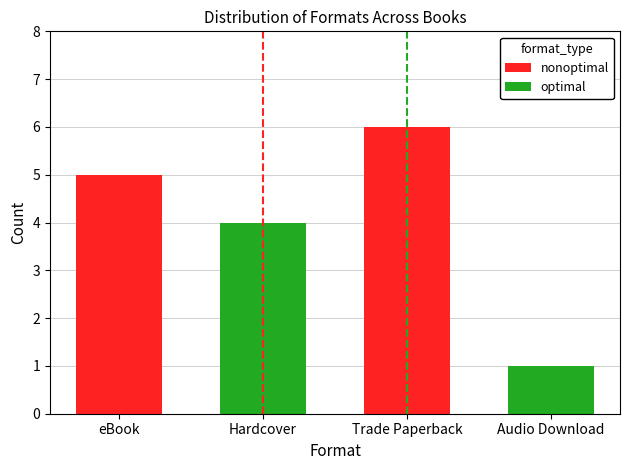

At which category is the sum across all series the highest?

eBook